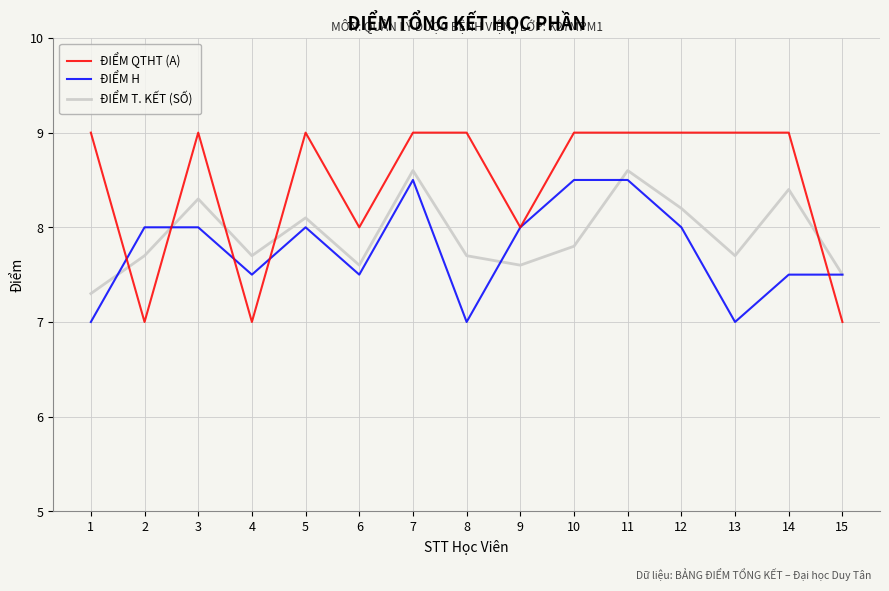

Which series changed the most between 8 and 10?

ĐIỂM H